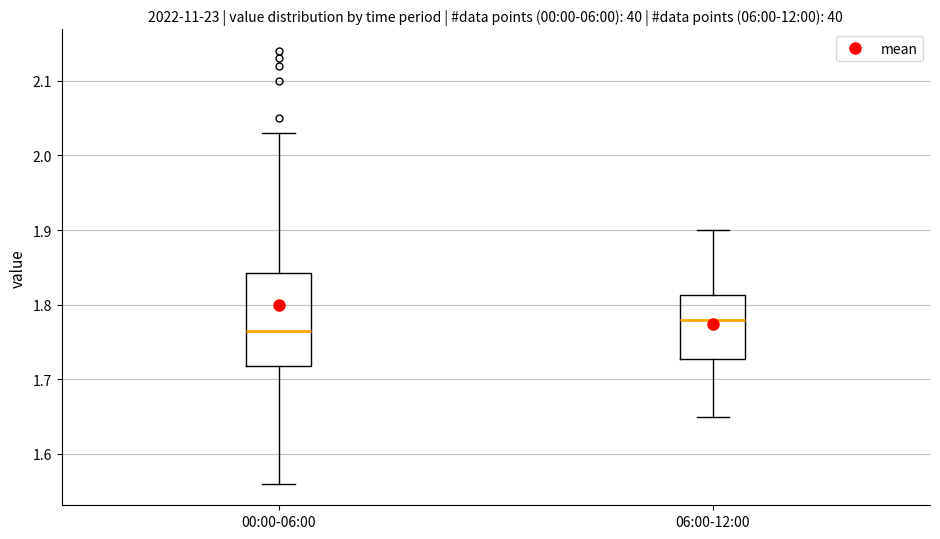

Reading left to right, transcribe this box plot: for each box, give where its median line is, the range the box spans, and where its two whiskers end, as read against the y-axis. The values are not printed on the chart, so give them approximately, as read against the axis.

00:00-06:00: median 1.77, box 1.72 to 1.84, whiskers 1.56 to 2.03
06:00-12:00: median 1.78, box 1.73 to 1.81, whiskers 1.65 to 1.90